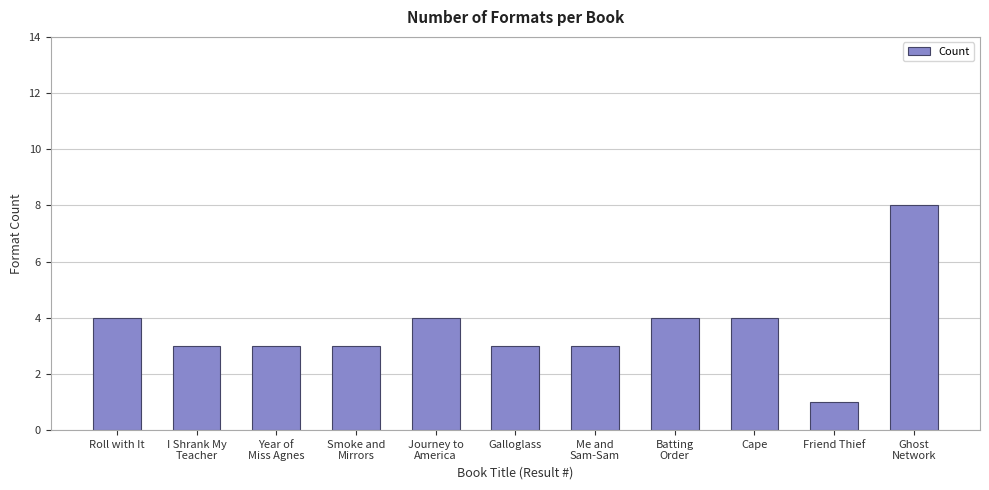

How many distinct data groups are displayed?

1